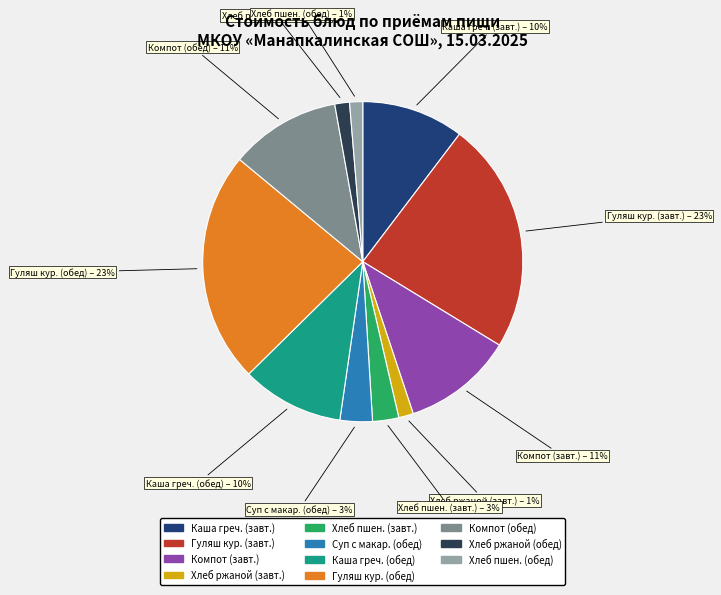

Is there a majority slice in this chart?

No